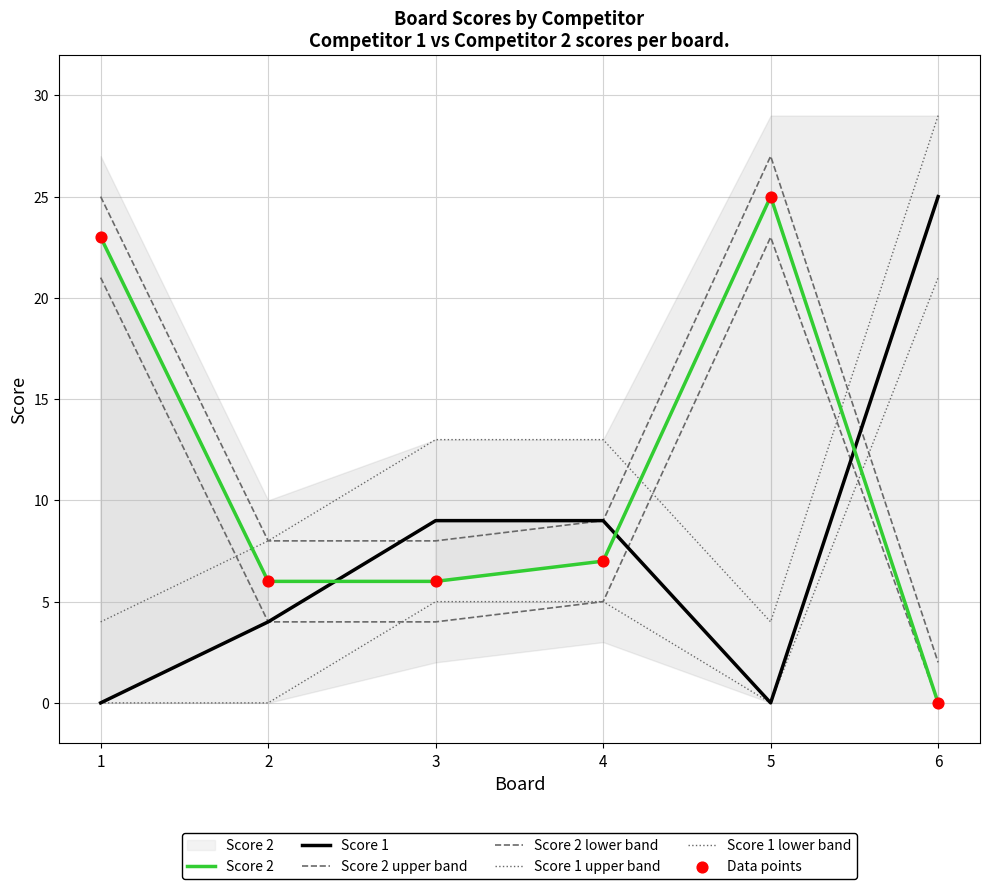

At which category is the sum across all series the highest?

5